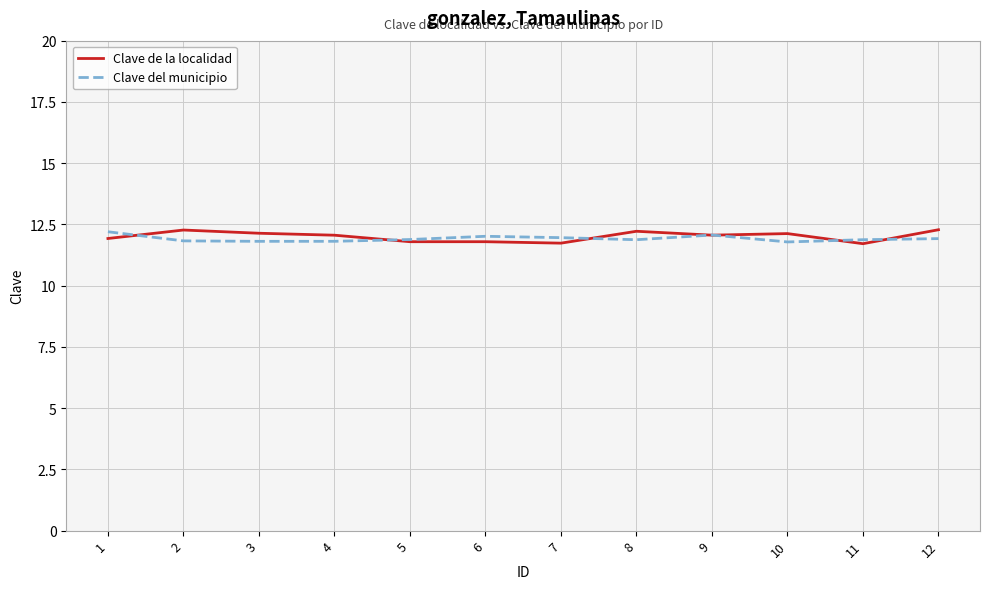

What is the total value across all series at 7?

23.7